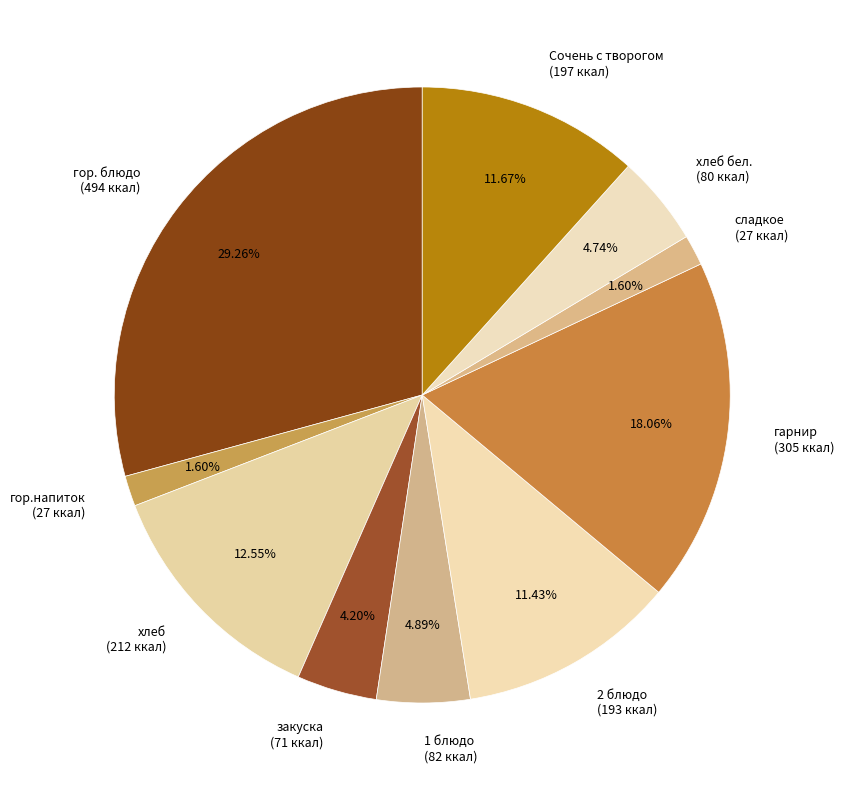

Is the sum of закуска (71 ккал) and хлеб бел. (80 ккал) greater than half?

No